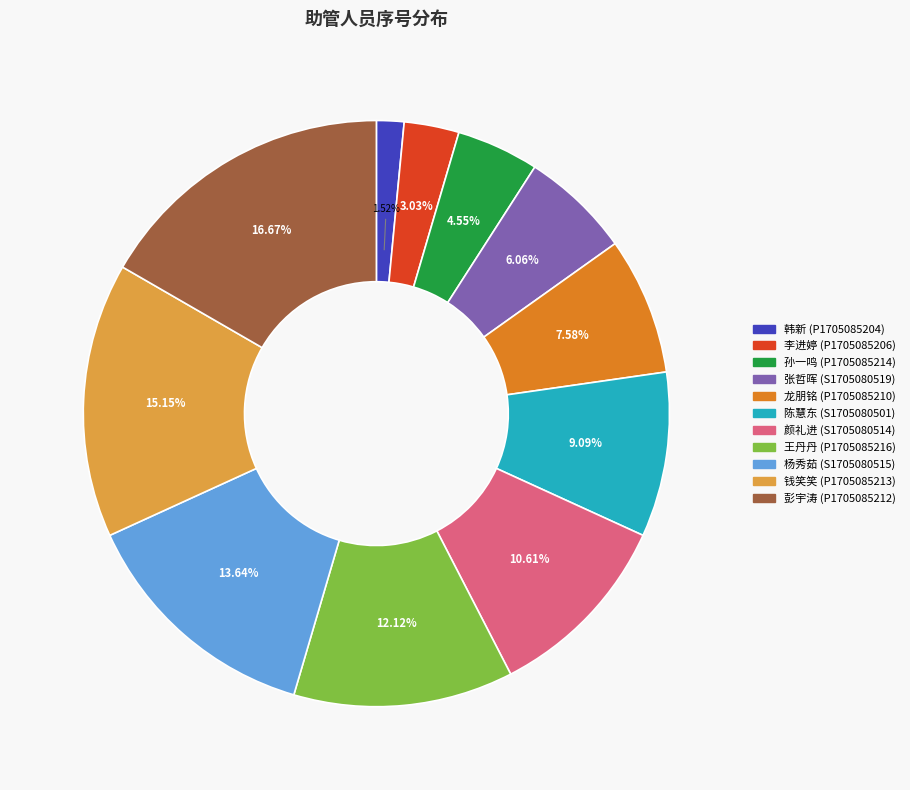

How many slices are in this pie chart?

11